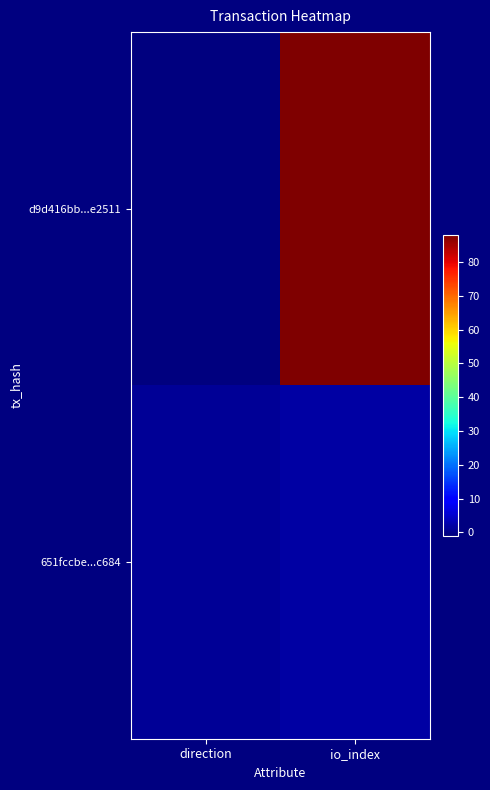

Which series changed the most between direction and io_index?

d9d416bb...e2511